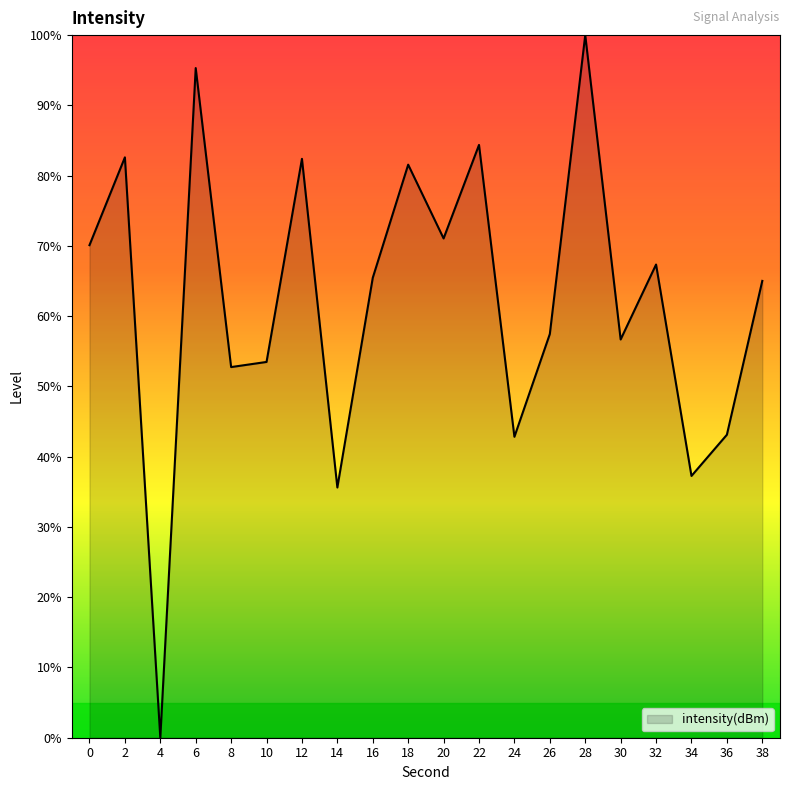

At which category does the chart reach its peak across all series?

28